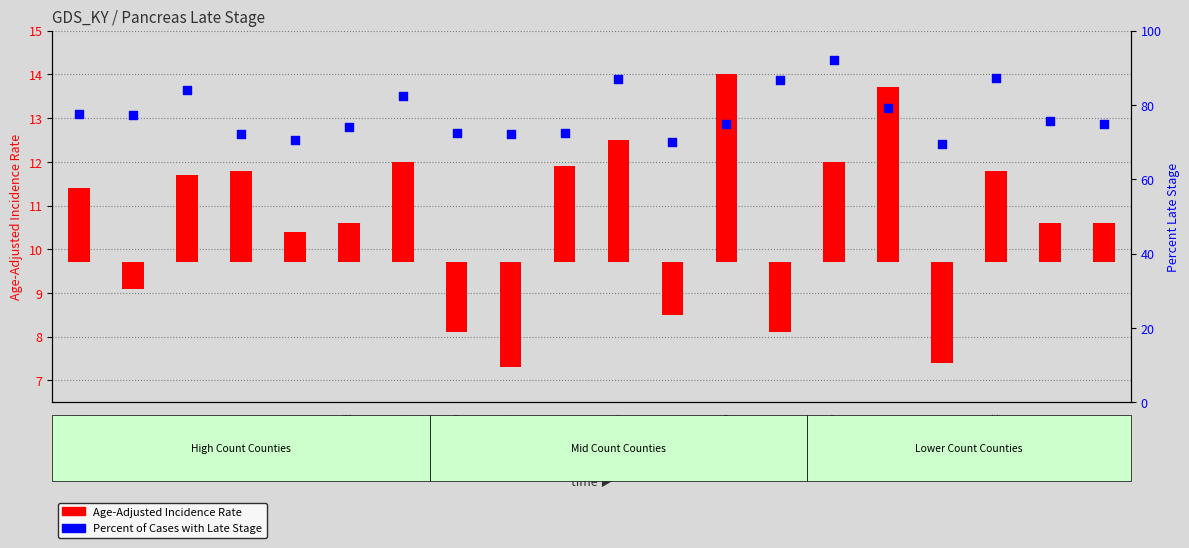

Which has a higher value, Oldham or Warren?

Oldham